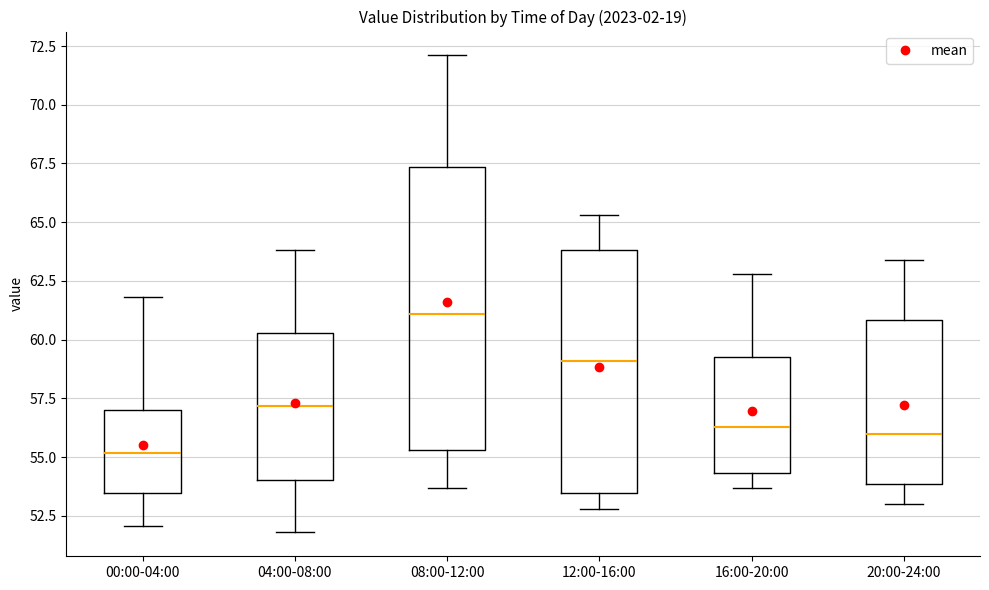

Comparing the boxes themselves (not the whiskers), which one is the tallest?

08:00-12:00